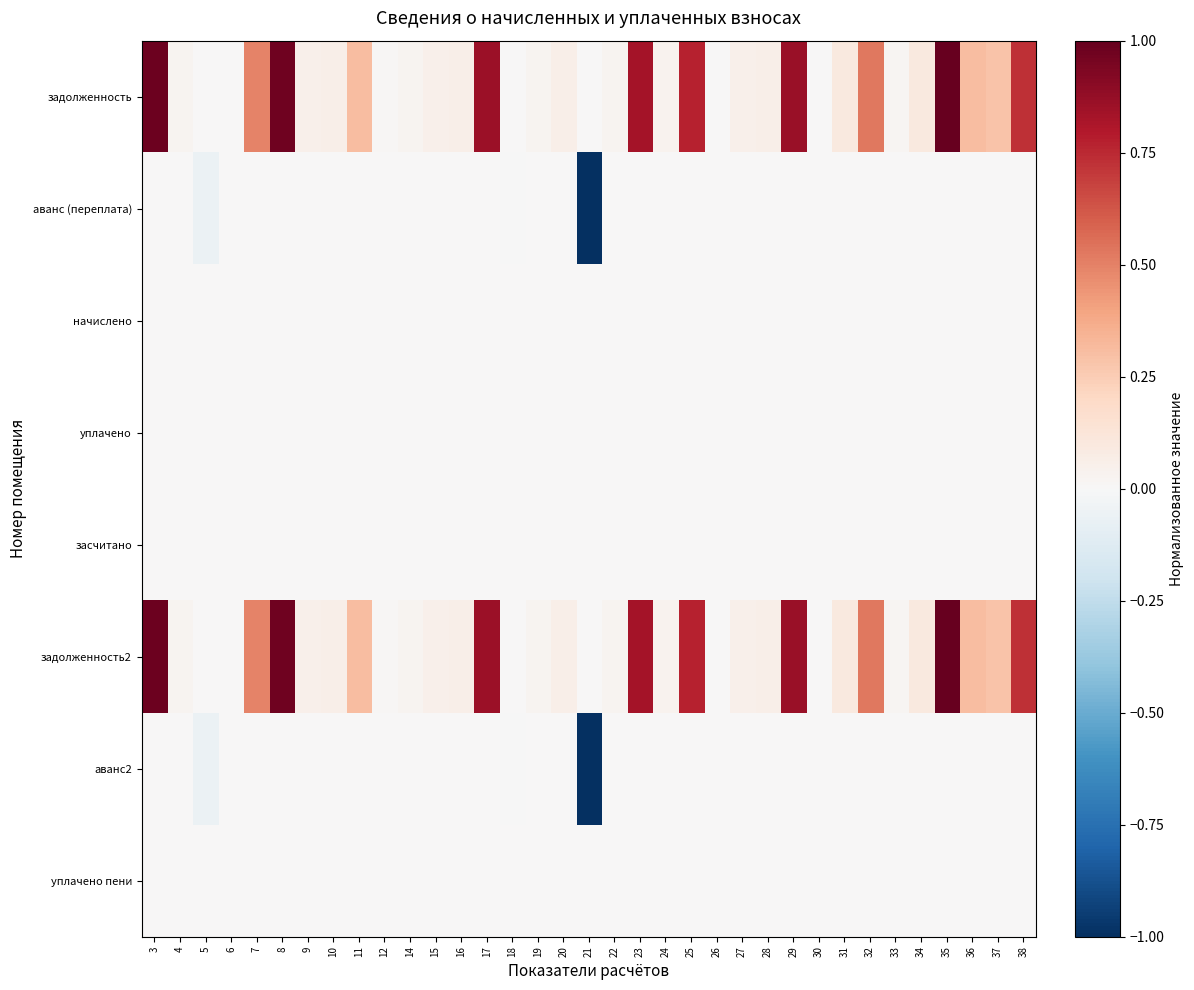

Reading left to right, transcribe all the data shown in this chart.

задолженность: 3=1.0	4=0.0	5=0.0	6=0.0	7=0.5	8=1.0	9=0.1	10=0.1	11=0.3	12=0.0	14=0.0	15=0.1	16=0.1	17=0.9	18=0.0	19=0.0	20=0.1	21=0.0	22=0.0	23=0.8	24=0.0	25=0.8	26=0.0	27=0.1	28=0.1	29=0.9	30=0.0	31=0.1	32=0.5	33=0.0	34=0.1	35=1.0	36=0.3	37=0.3	38=0.7
аванс (переплата): 3=-0.0	4=-0.0	5=-0.1	6=-0.0	7=-0.0	8=-0.0	9=-0.0	10=-0.0	11=-0.0	12=-0.0	14=-0.0	15=-0.0	16=-0.0	17=-0.0	18=-0.0	19=-0.0	20=-0.0	21=-1.0	22=-0.0	23=-0.0	24=-0.0	25=-0.0	26=-0.0	27=-0.0	28=-0.0	29=-0.0	30=-0.0	31=-0.0	32=-0.0	33=-0.0	34=-0.0	35=-0.0	36=-0.0	37=-0.0	38=-0.0
начислено: 3=0.0	4=0.0	5=0.0	6=0.0	7=0.0	8=0.0	9=0.0	10=0.0	11=0.0	12=0.0	14=0.0	15=0.0	16=0.0	17=0.0	18=0.0	19=0.0	20=0.0	21=0.0	22=0.0	23=0.0	24=0.0	25=0.0	26=0.0	27=0.0	28=0.0	29=0.0	30=0.0	31=0.0	32=0.0	33=0.0	34=0.0	35=0.0	36=0.0	37=0.0	38=0.0
уплачено: 3=0.0	4=0.0	5=0.0	6=0.0	7=0.0	8=0.0	9=0.0	10=0.0	11=0.0	12=0.0	14=0.0	15=0.0	16=0.0	17=0.0	18=0.0	19=0.0	20=0.0	21=0.0	22=0.0	23=0.0	24=0.0	25=0.0	26=0.0	27=0.0	28=0.0	29=0.0	30=0.0	31=0.0	32=0.0	33=0.0	34=0.0	35=0.0	36=0.0	37=0.0	38=0.0
засчитано: 3=0.0	4=0.0	5=0.0	6=0.0	7=0.0	8=0.0	9=0.0	10=0.0	11=0.0	12=0.0	14=0.0	15=0.0	16=0.0	17=0.0	18=0.0	19=0.0	20=0.0	21=0.0	22=0.0	23=0.0	24=0.0	25=0.0	26=0.0	27=0.0	28=0.0	29=0.0	30=0.0	31=0.0	32=0.0	33=0.0	34=0.0	35=0.0	36=0.0	37=0.0	38=0.0
задолженность2: 3=1.0	4=0.0	5=0.0	6=0.0	7=0.5	8=1.0	9=0.1	10=0.1	11=0.3	12=0.0	14=0.0	15=0.1	16=0.1	17=0.9	18=0.0	19=0.0	20=0.1	21=0.0	22=0.0	23=0.8	24=0.0	25=0.8	26=0.0	27=0.1	28=0.1	29=0.9	30=0.0	31=0.1	32=0.5	33=0.0	34=0.1	35=1.0	36=0.3	37=0.3	38=0.7
аванс2: 3=-0.0	4=-0.0	5=-0.1	6=-0.0	7=-0.0	8=-0.0	9=-0.0	10=-0.0	11=-0.0	12=-0.0	14=-0.0	15=-0.0	16=-0.0	17=-0.0	18=-0.0	19=-0.0	20=-0.0	21=-1.0	22=-0.0	23=-0.0	24=-0.0	25=-0.0	26=-0.0	27=-0.0	28=-0.0	29=-0.0	30=-0.0	31=-0.0	32=-0.0	33=-0.0	34=-0.0	35=-0.0	36=-0.0	37=-0.0	38=-0.0
уплачено пени: 3=0.0	4=0.0	5=0.0	6=0.0	7=0.0	8=0.0	9=0.0	10=0.0	11=0.0	12=0.0	14=0.0	15=0.0	16=0.0	17=0.0	18=0.0	19=0.0	20=0.0	21=0.0	22=0.0	23=0.0	24=0.0	25=0.0	26=0.0	27=0.0	28=0.0	29=0.0	30=0.0	31=0.0	32=0.0	33=0.0	34=0.0	35=0.0	36=0.0	37=0.0	38=0.0